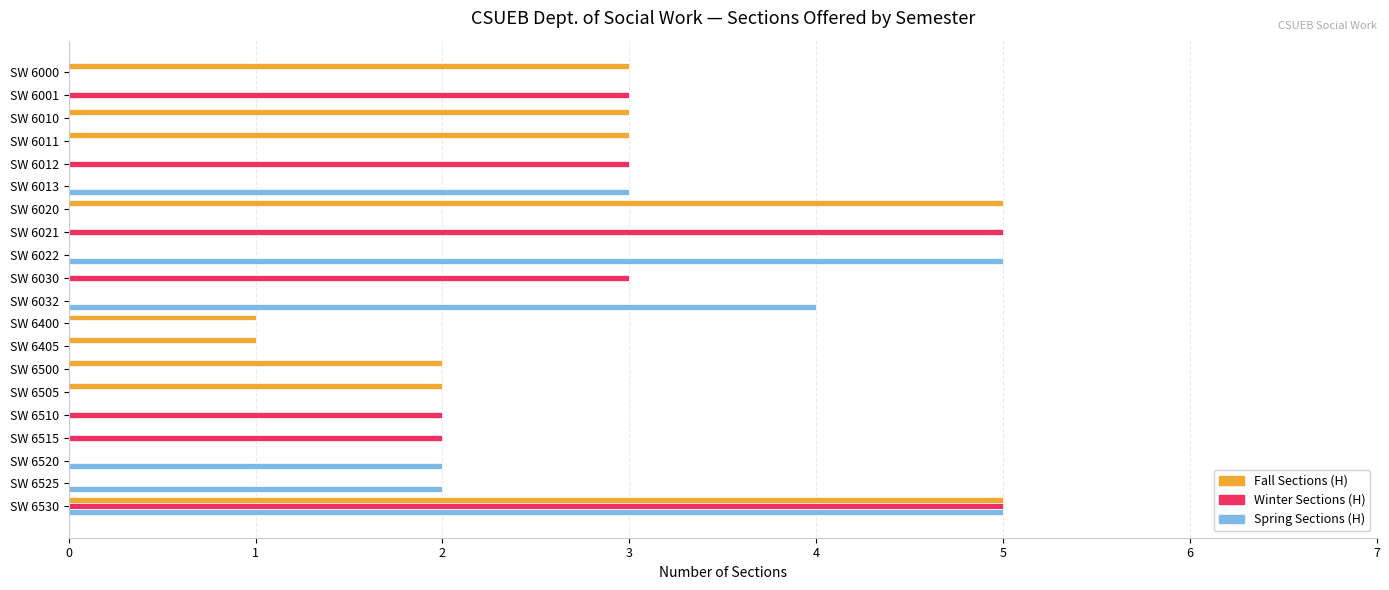

What is the sum of all Fall Sections (H) values?

25